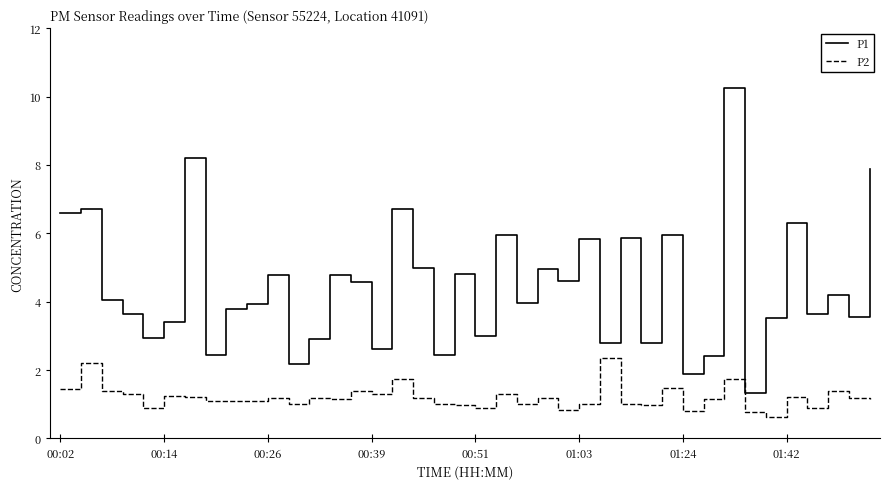

What is the minimum value shown in the chart?

0.6